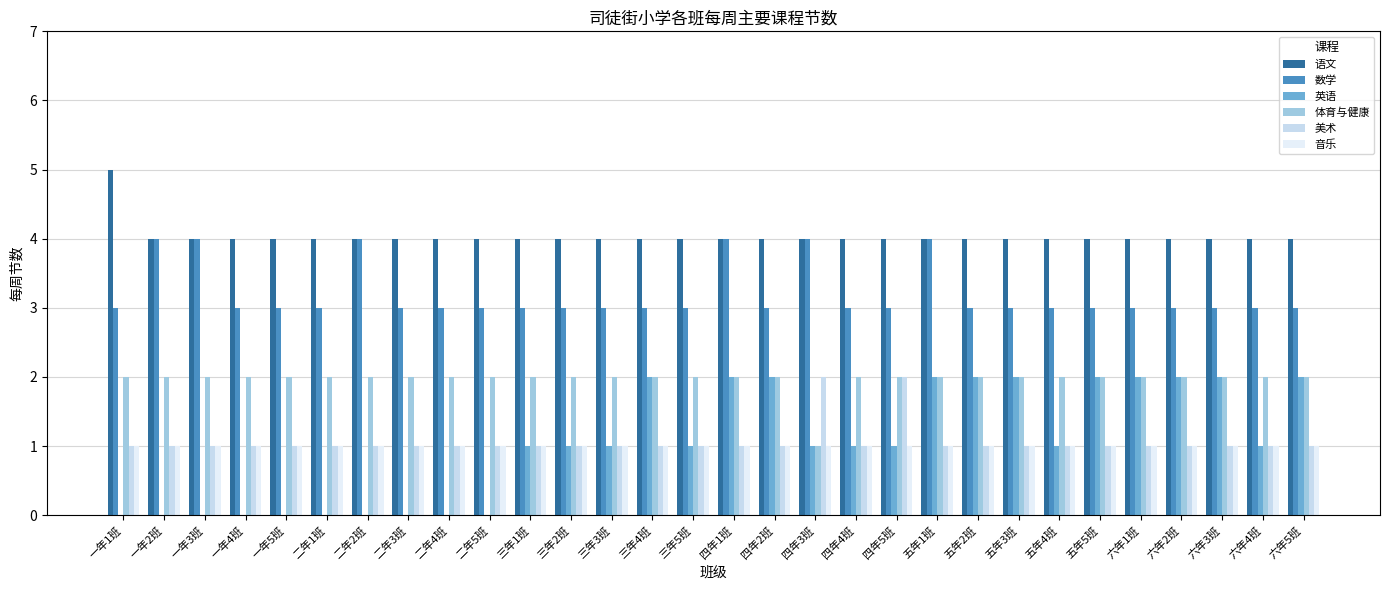

The value of 语文 at 六年1班 is 1. True or false?

False